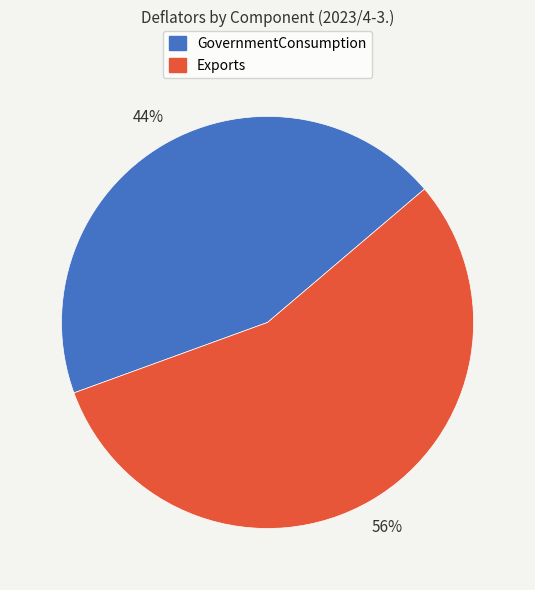

Which category has the smallest portion of the pie?

GovernmentConsumption